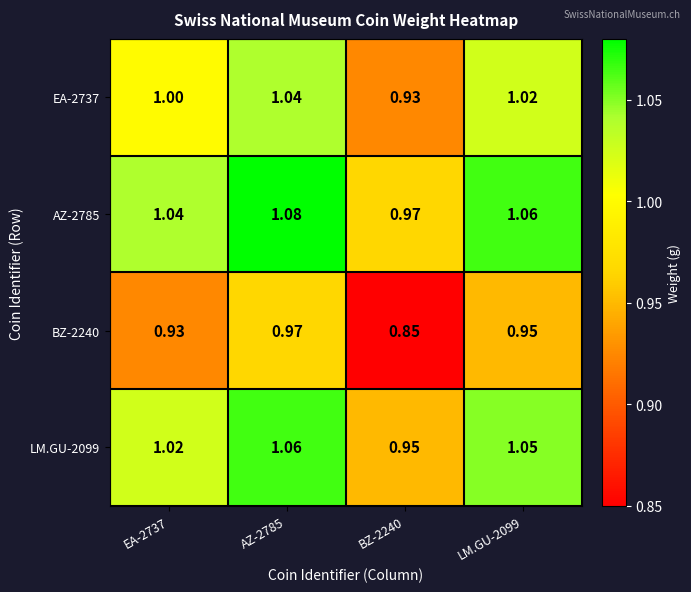

Which series has the largest total across all categories?

AZ-2785